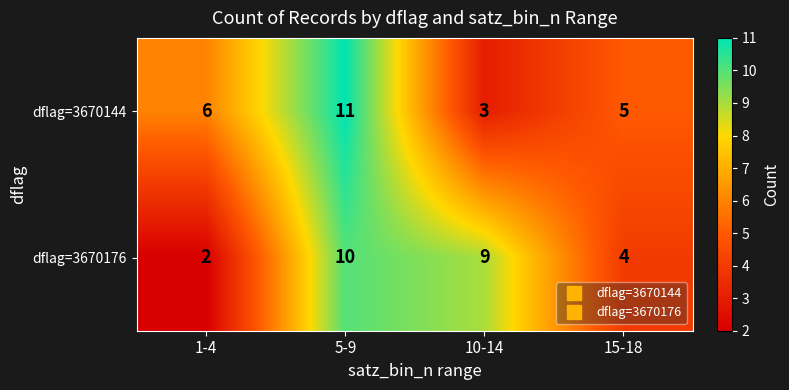

Reading right to left, list all the values displayed in this chart.

dflag=3670144: 15-18=5	10-14=3	5-9=11	1-4=6
dflag=3670176: 15-18=4	10-14=9	5-9=10	1-4=2